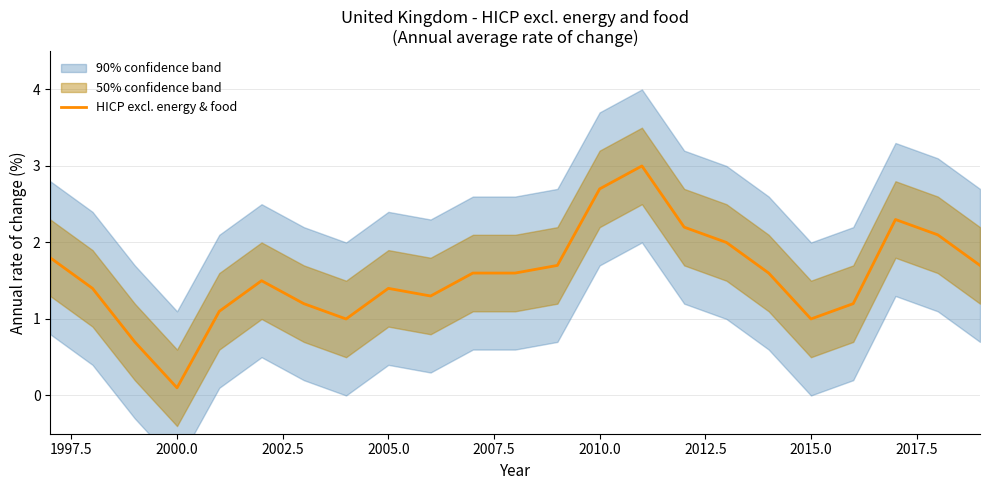

What is the highest value of the HICP excl. energy & food series?

3.0